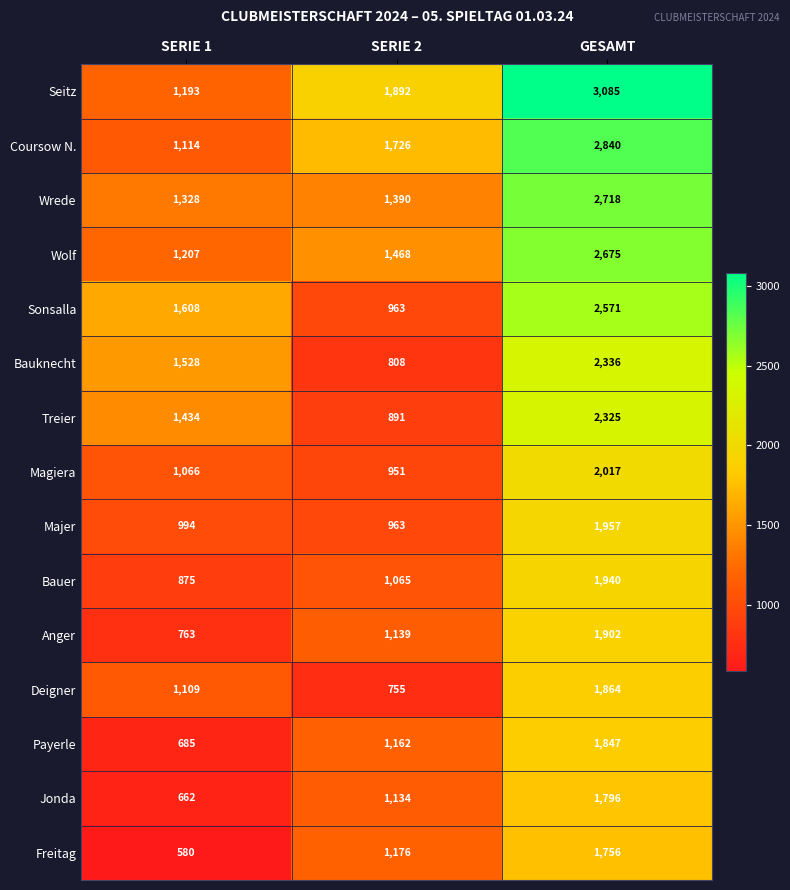

Which label corresponds to the smallest value in the chart?

SERIE 1